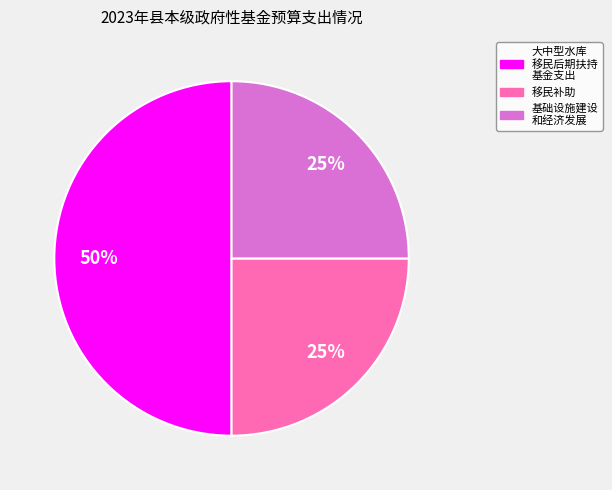

The 移民补助 slice represents 14% of the pie. True or false?

False